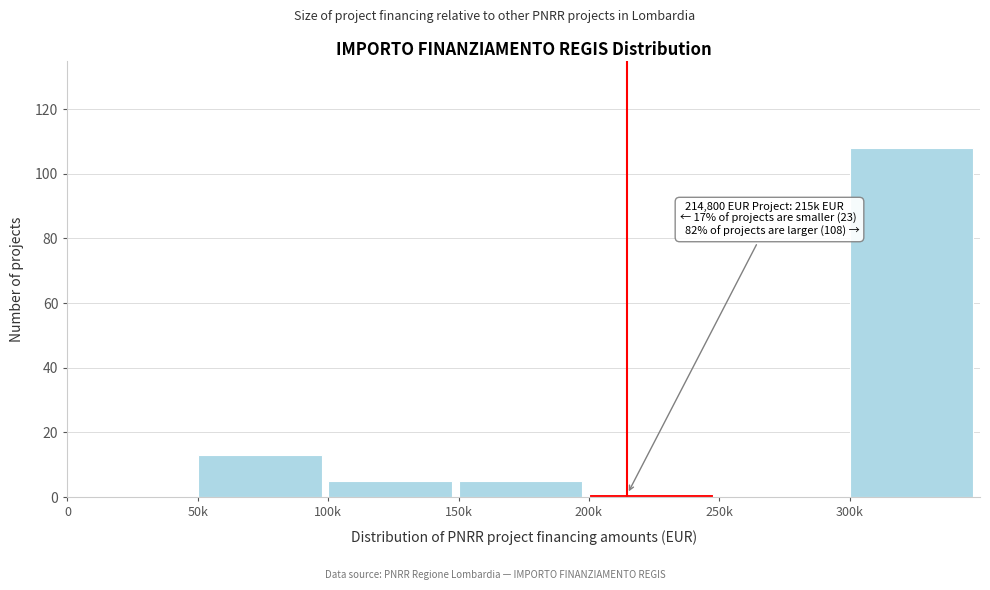

Reading left to right, what are all the values shown in this chart?

0=0	50k=13	100k=5	150k=5	200k=1	250k=0	300k=108